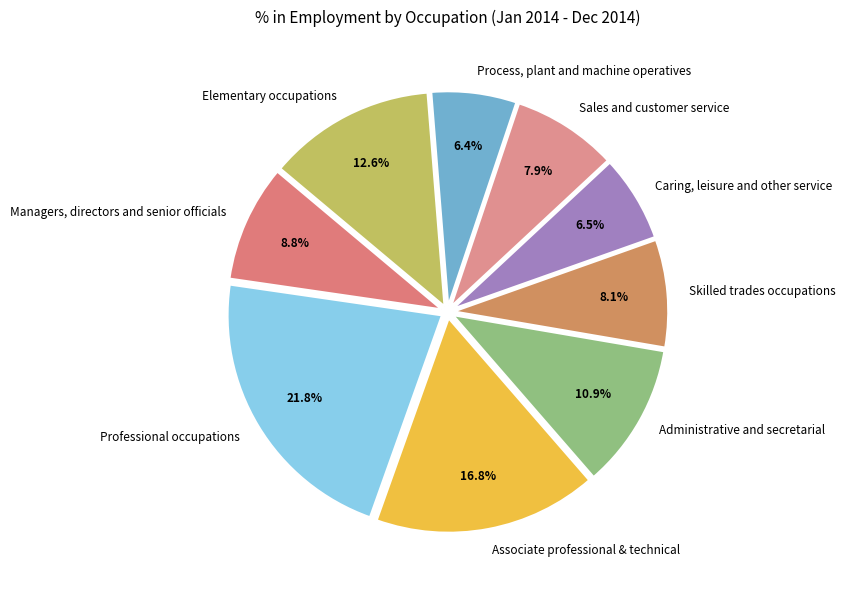

Which category has the biggest portion of the pie?

Professional occupations